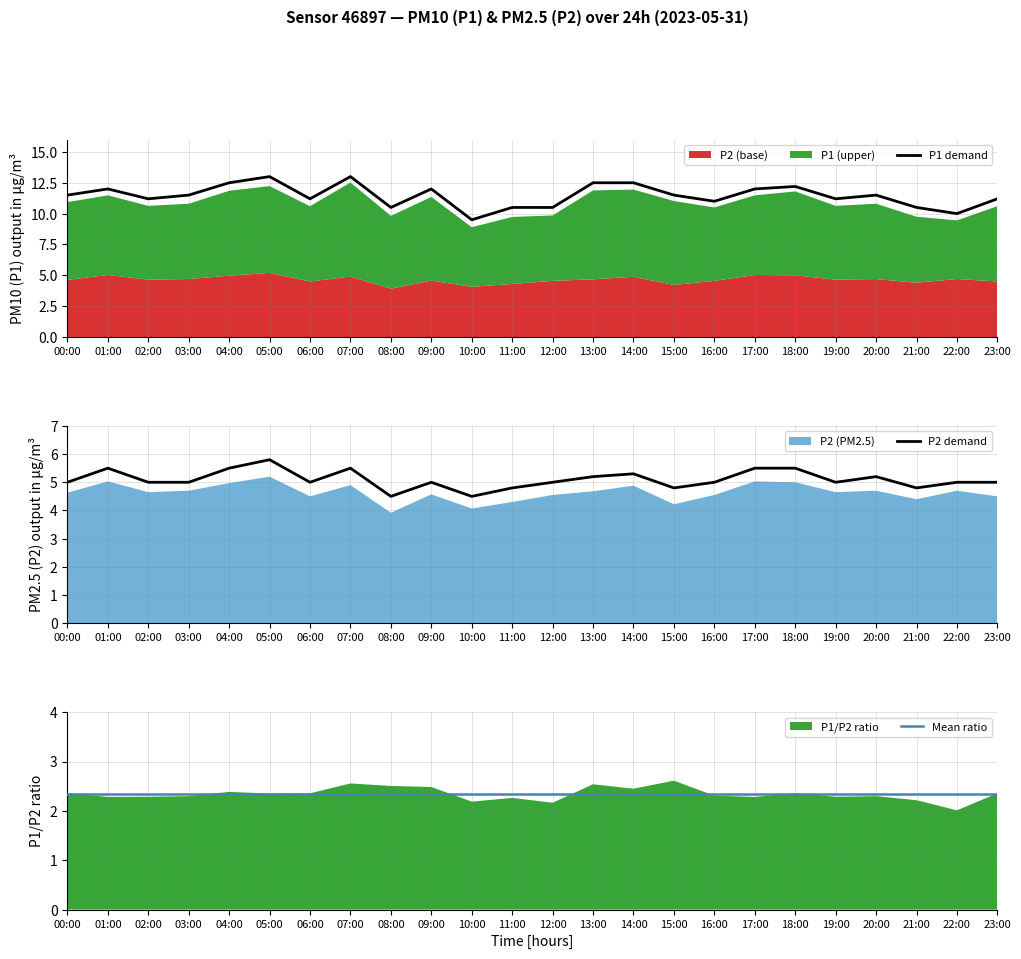

What position from the right is 01:00?

23